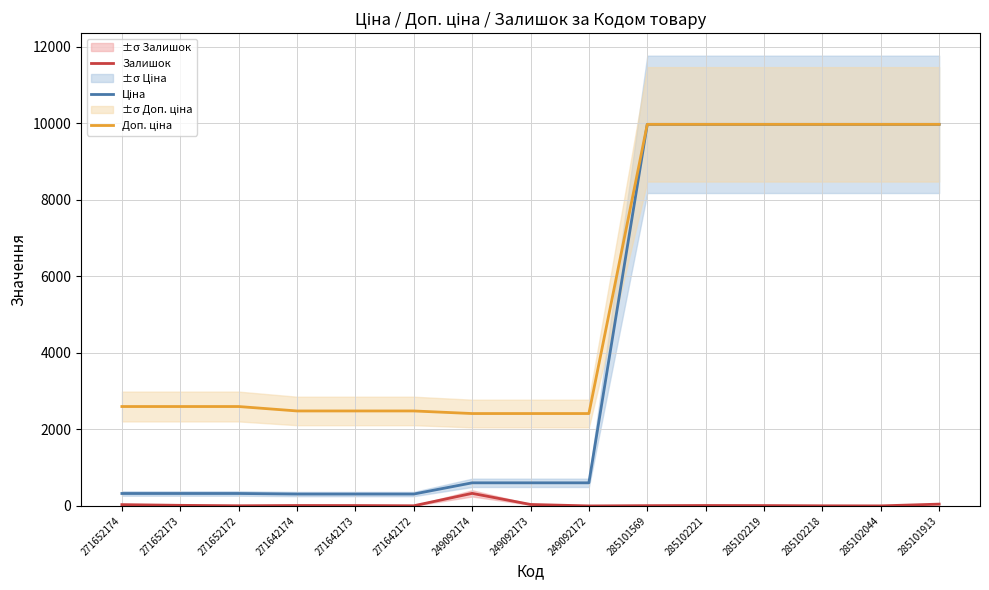

What is the label of the 12th point from the right?

271642174